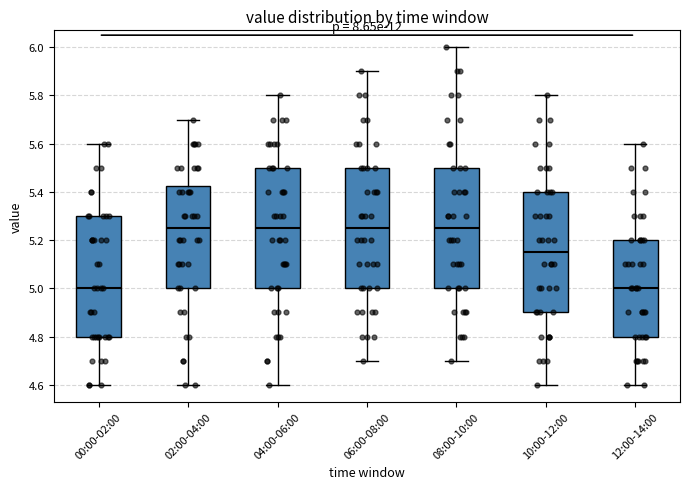

Where does the lower whisker of the box for 08:00-10:00 end on the y-axis? The values are not printed on the chart, so give them approximately, as read against the axis.

4.70